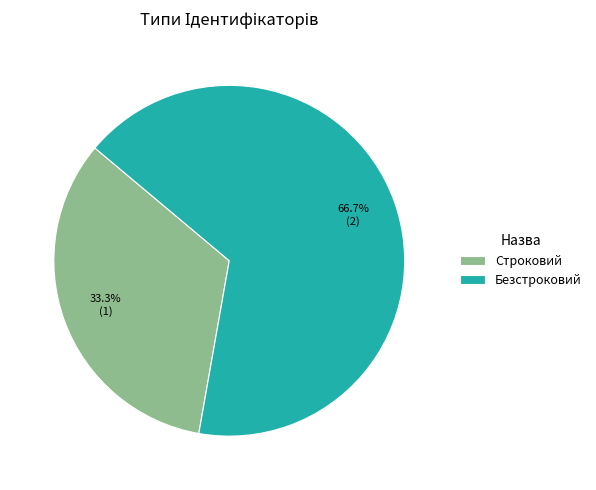

The Безстроковий slice represents 67% of the pie. True or false?

True